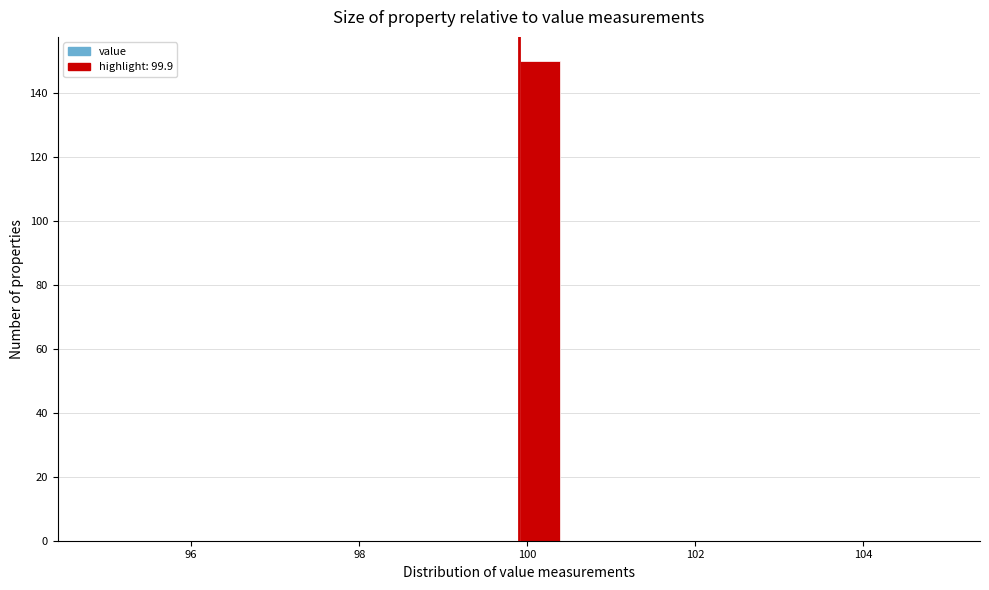

Around what value on the x-axis is the tallest bar? Give the approximate position of its centre, as read against the axis.

100.2